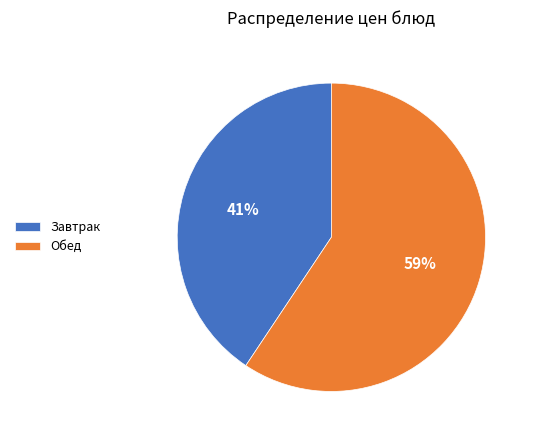

True or false: Завтрак accounts for 41% of the total.

True